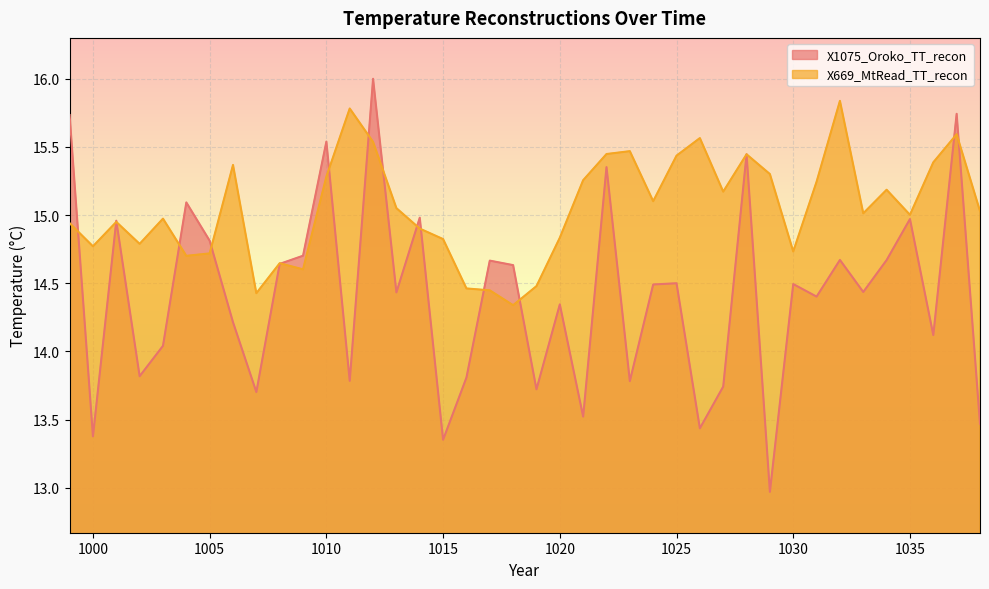

The value of X669_MtRead_TT_recon at 1010 is 8.0. True or false?

False